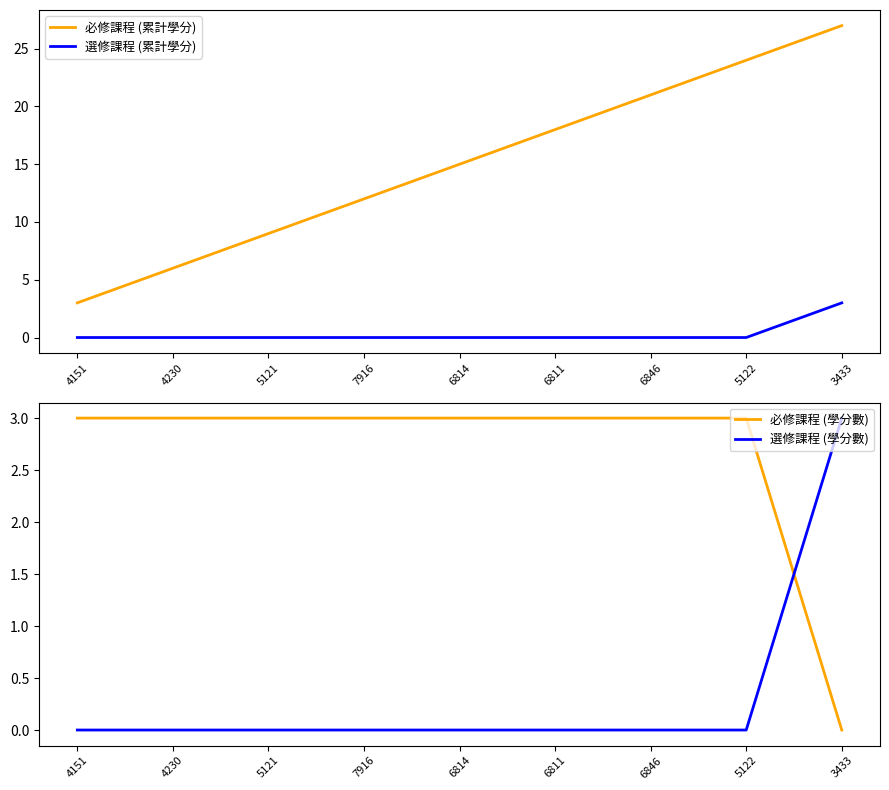

What is the difference between the maximum and second lowest values in the 必修課程 (累計學分) series?

21